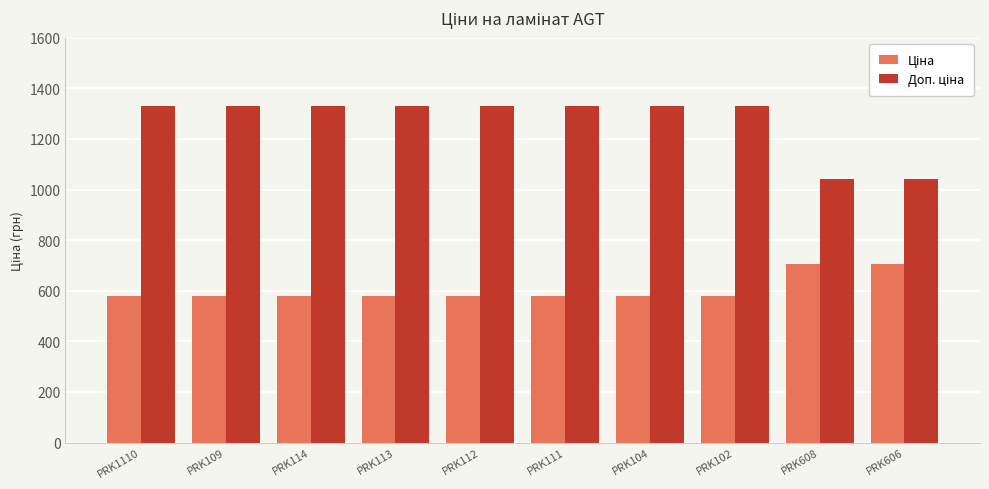

What is the smallest value displayed?

580.4